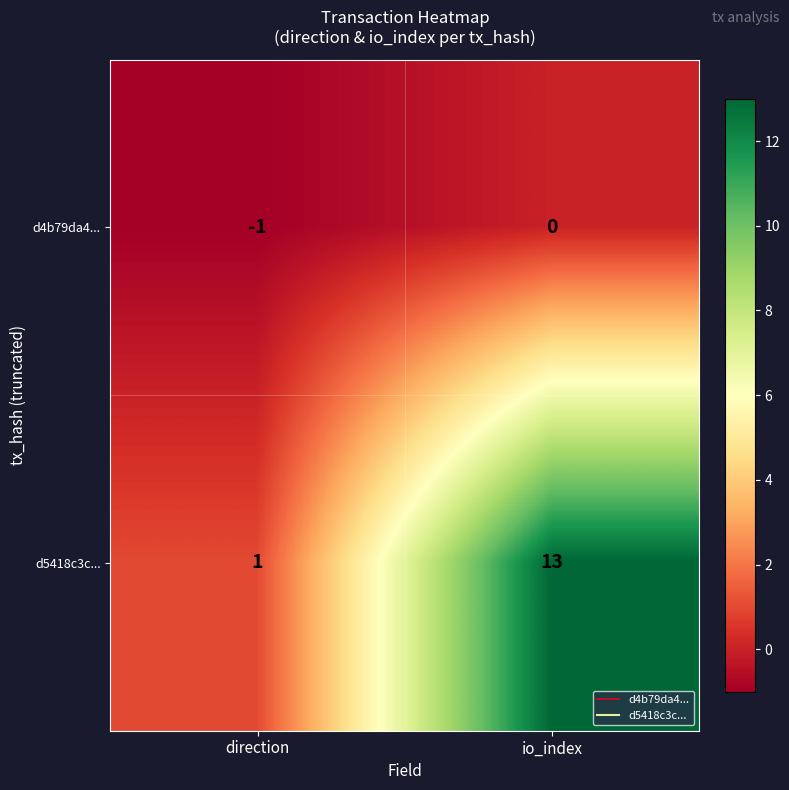

Reading left to right, list all the values displayed in this chart.

d4b79da4...: direction=-1	io_index=0
d5418c3c...: direction=1	io_index=13